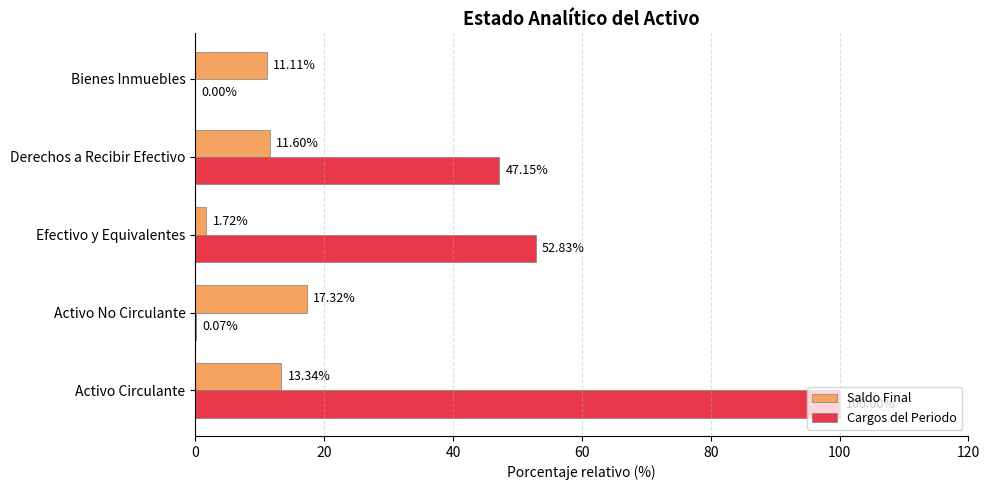

At which category is the sum across all series the highest?

Activo Circulante